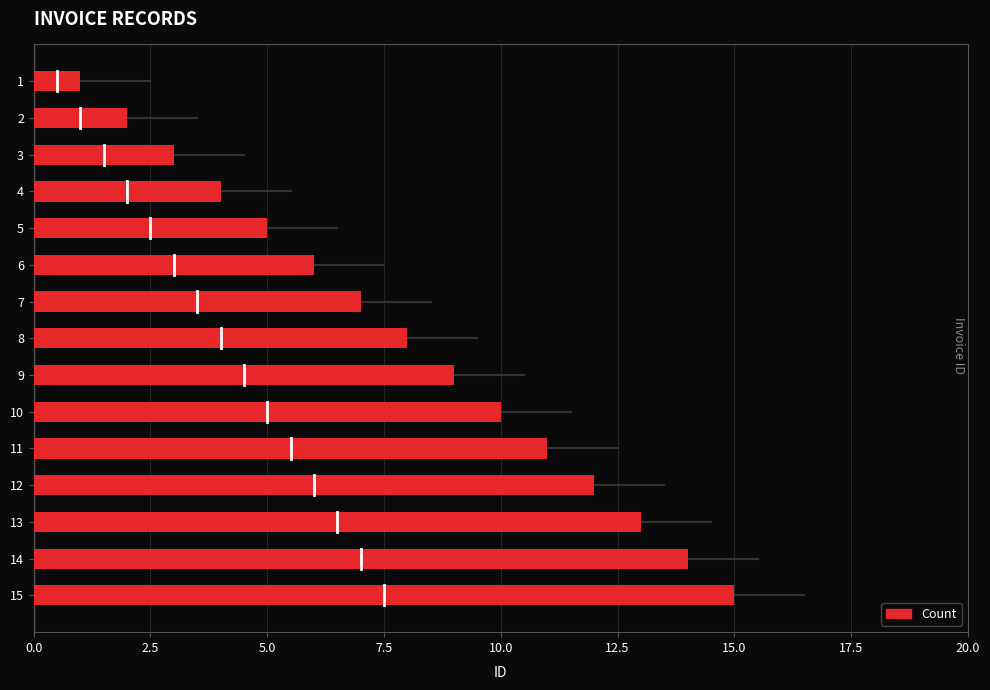

What is the difference between the maximum and minimum values?

14